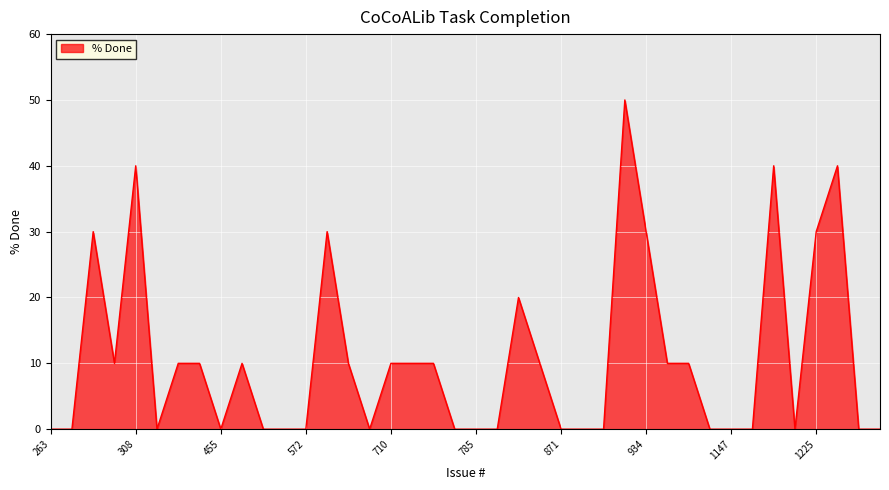

What is the difference between the maximum and minimum values?

50